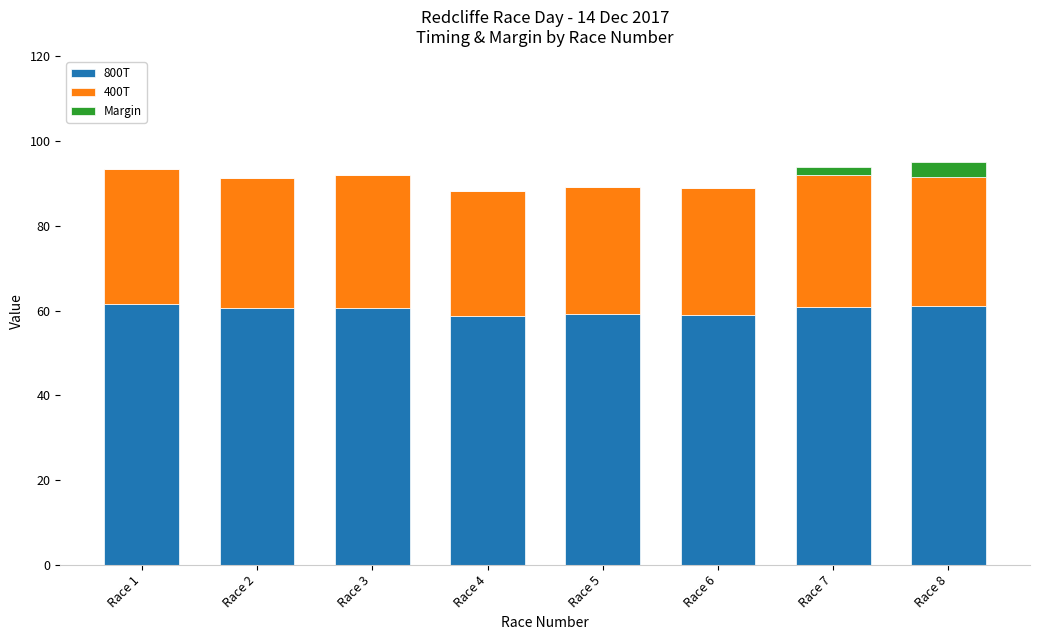

What is the total value across all series at Race 1?

93.3